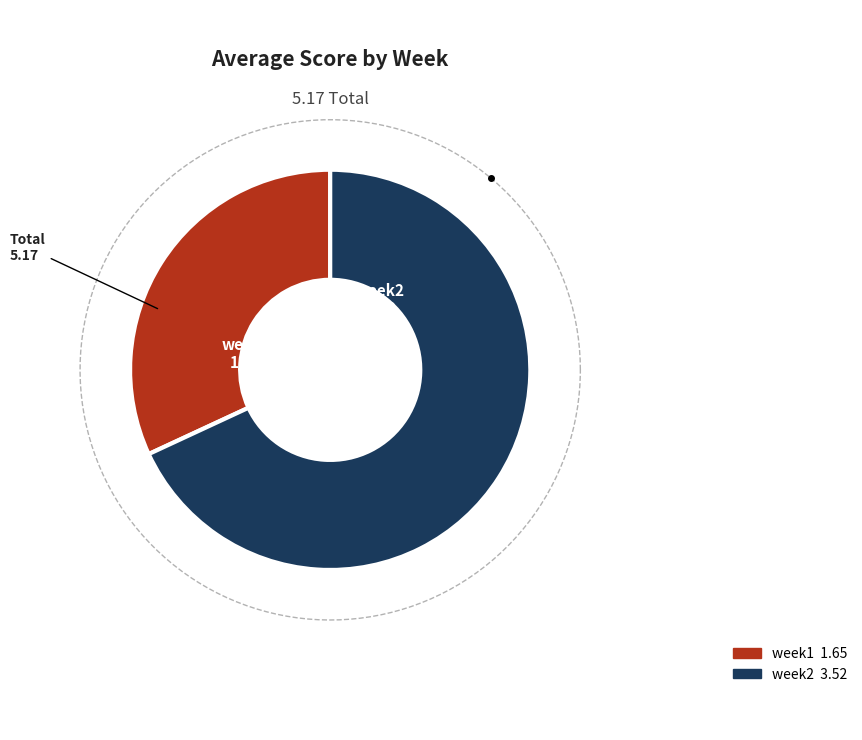

Does any single category account for the majority?

Yes